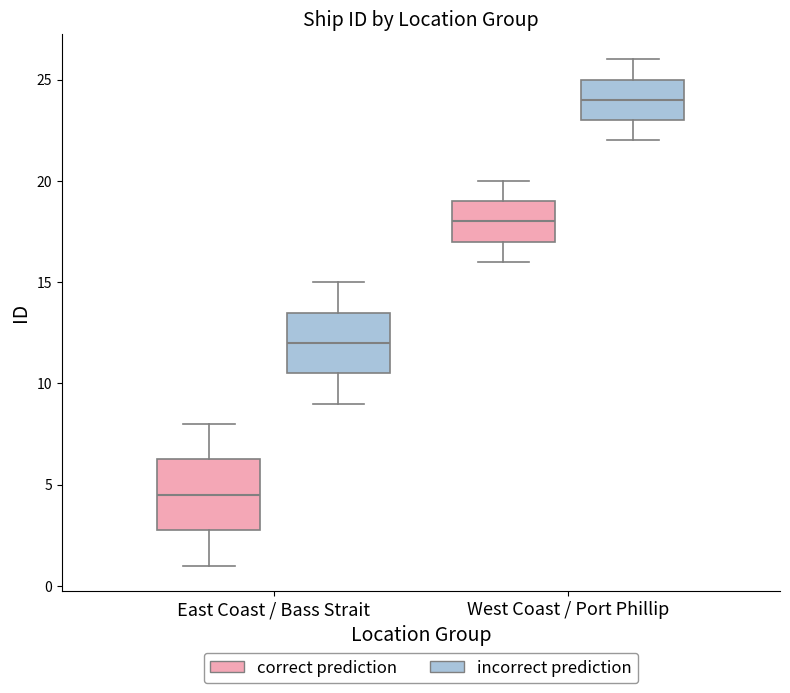

Which box's median line is the lowest?

East Coast / Bass Strait (correct prediction)